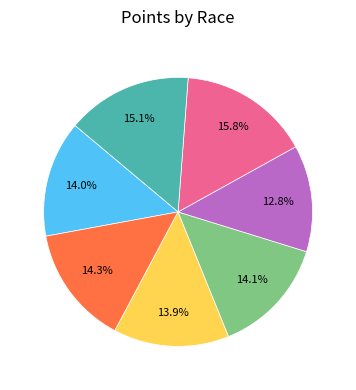

Is there any slice that represents more than half of the pie?

No